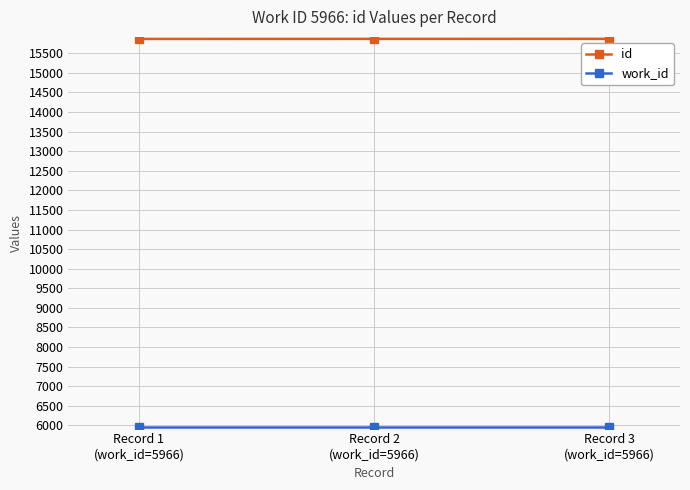

What is the sum of all id values?

47604